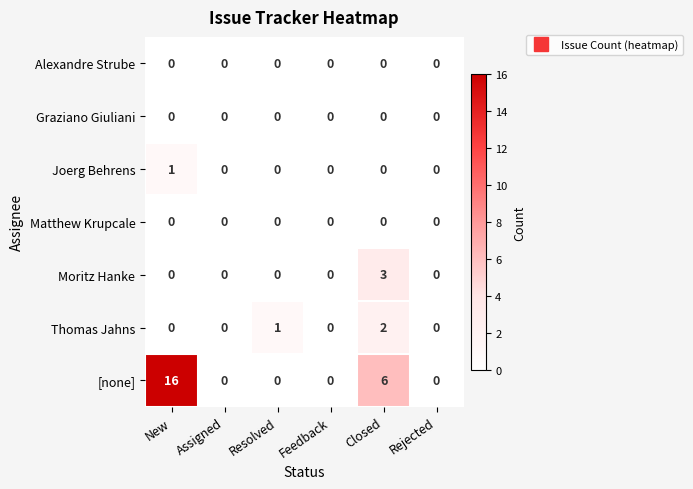

What is the sum of all [none] values?

22